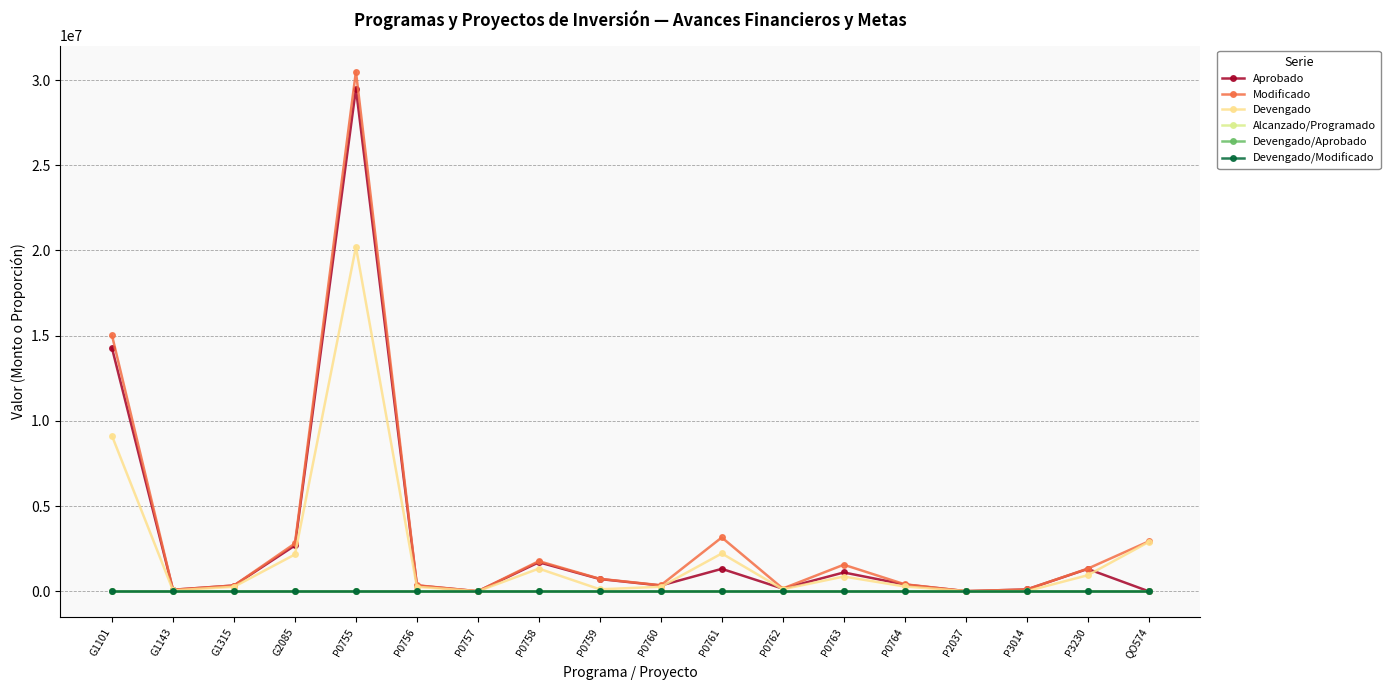

How many lines are shown in the chart?

6